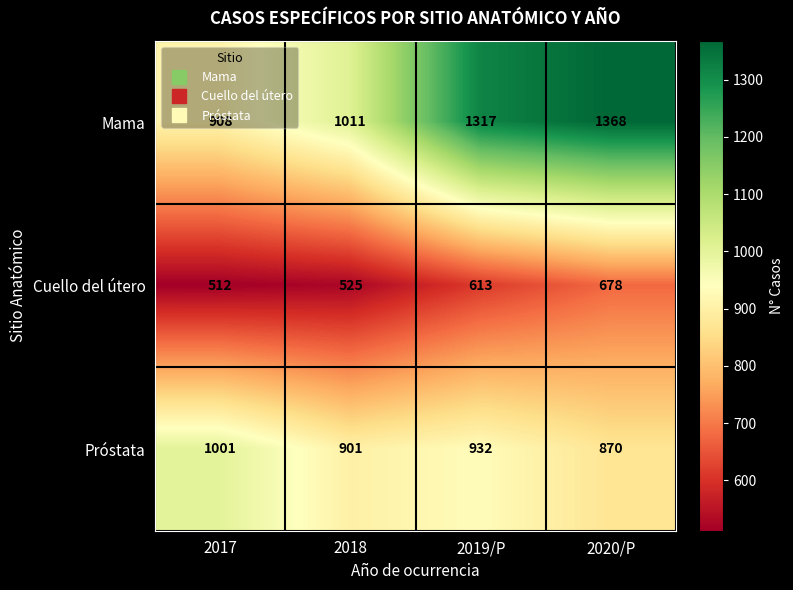

Which category has the highest value in the Mama series?

2020/P